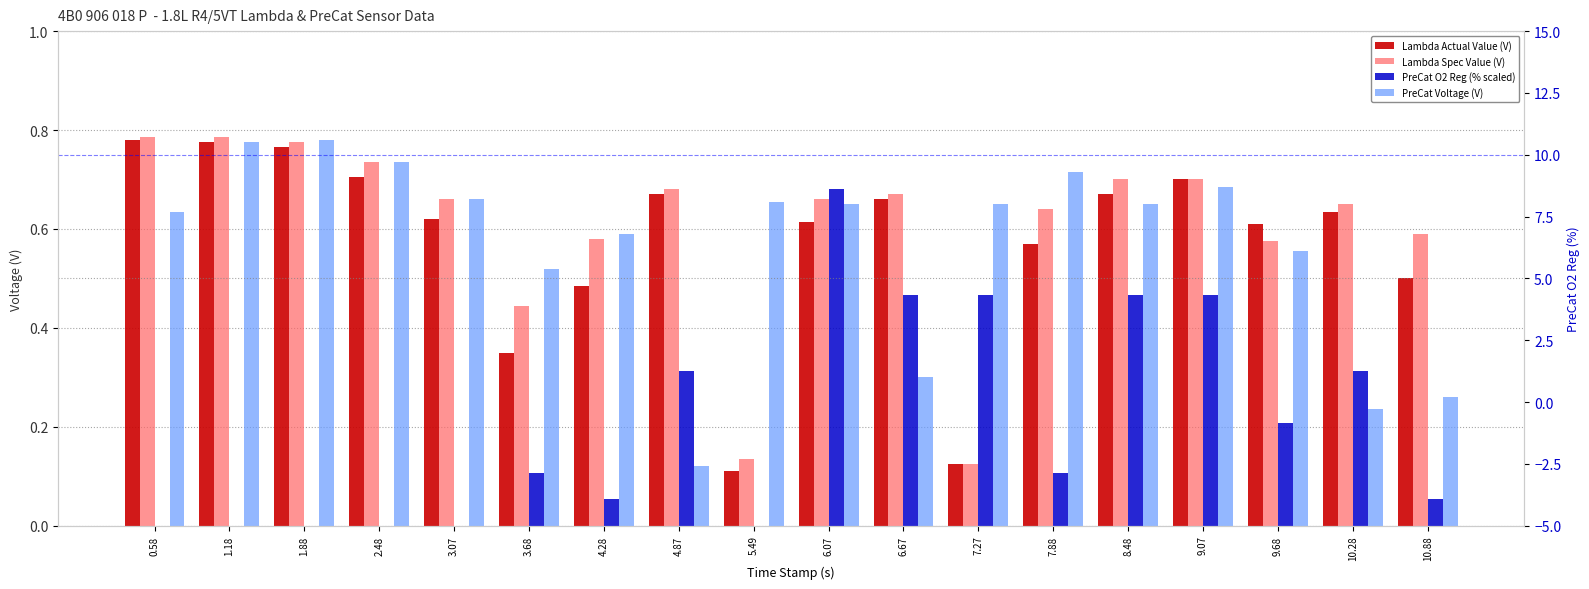

List the series in order of their peak value, lowest first.

PreCat O2 Reg (% scaled), Lambda Actual Value (V), PreCat Voltage (V), Lambda Spec Value (V)